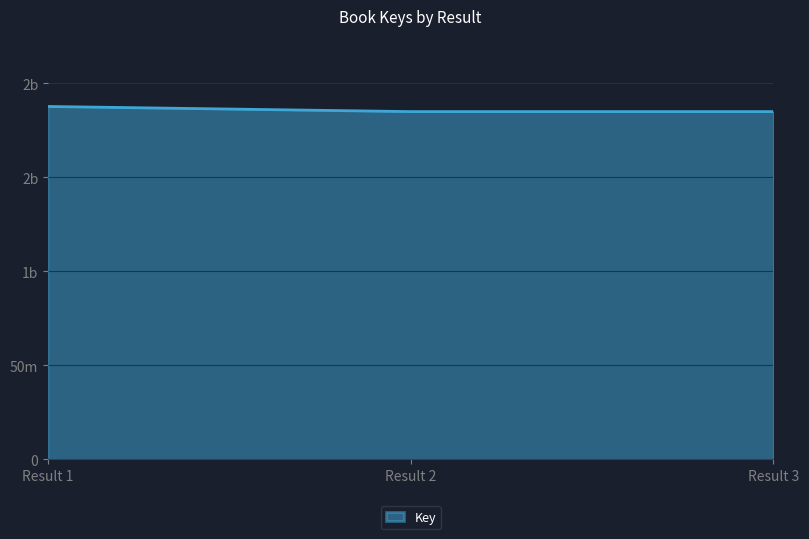

Does the chart have visible grid lines?

Yes